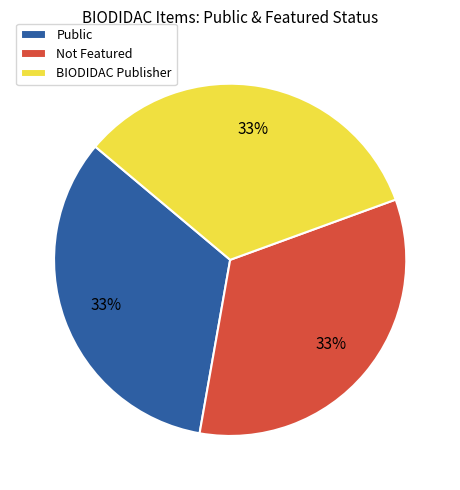

Count the number of slices in the pie.

3